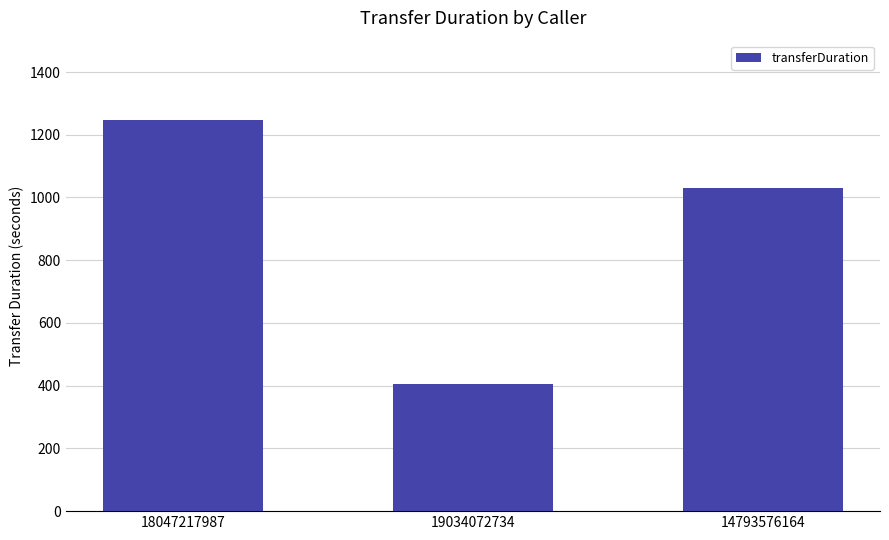

What is the label of the 3rd bar from the left?

14793576164